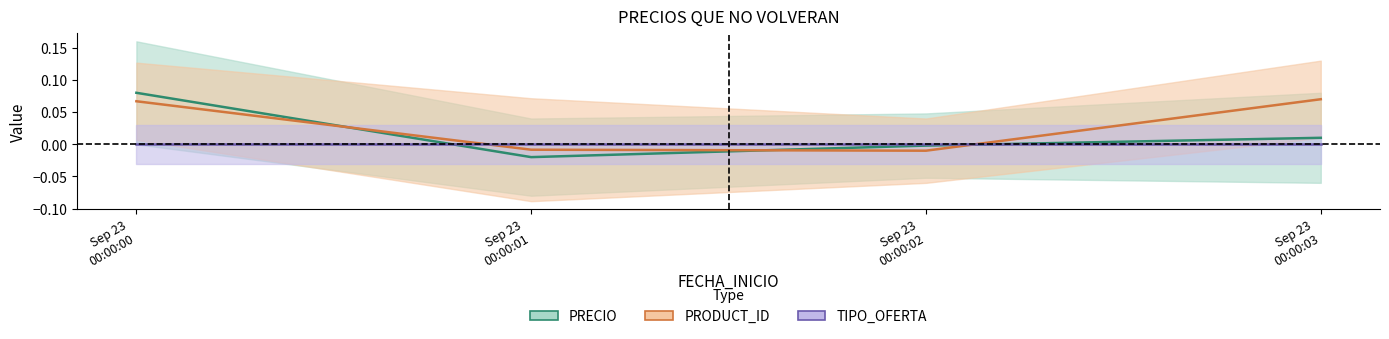

Does the chart display data point markers on the line(s)?

No